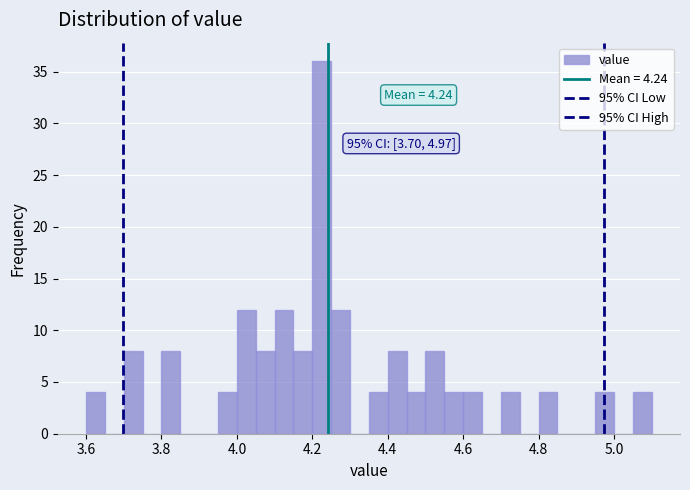

Read against the x-axis, roughly where is the centre of the tallest bar?

4.22